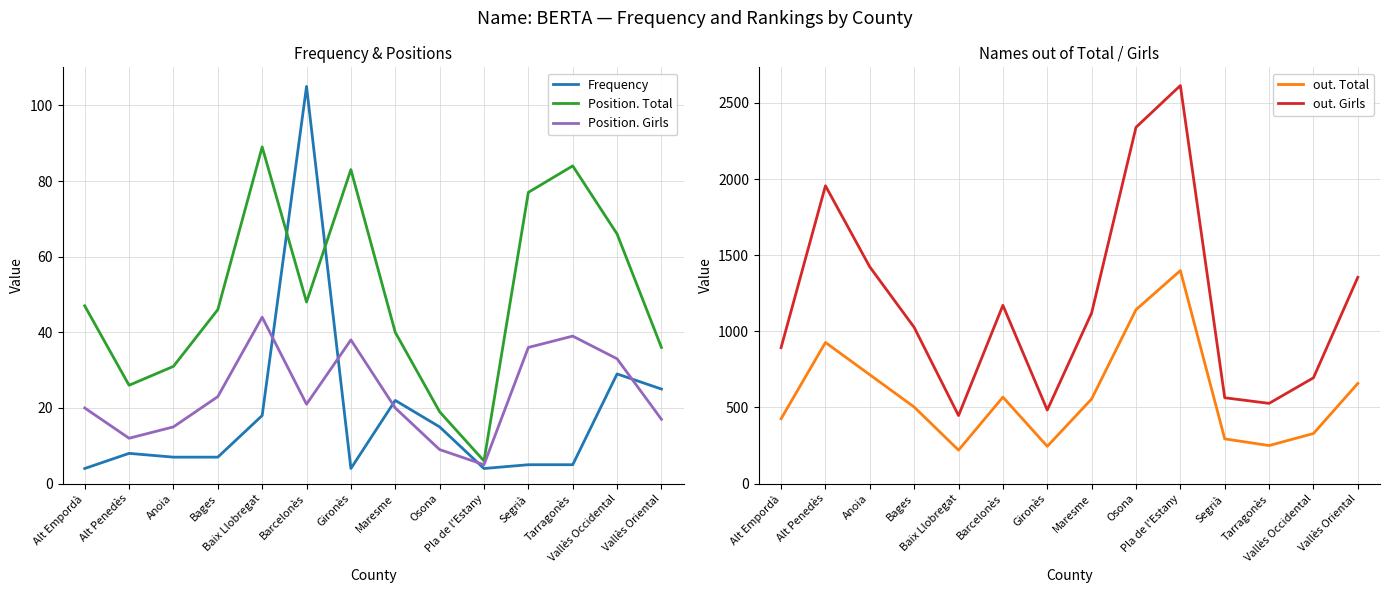

Reading right to left, extract all data points from this chart.

Frequency: Vallès Oriental=25	Vallès Occidental=29	Tarragonès=5	Segrià=5	Pla de l'Estany=4	Osona=15	Maresme=22	Gironès=4	Barcelonès=105	Baix Llobregat=18	Bages=7	Anoia=7	Alt Penedès=8	Alt Empordà=4
Position. Total: Vallès Oriental=36	Vallès Occidental=66	Tarragonès=84	Segrià=77	Pla de l'Estany=6	Osona=19	Maresme=40	Gironès=83	Barcelonès=48	Baix Llobregat=89	Bages=46	Anoia=31	Alt Penedès=26	Alt Empordà=47
Position. Girls: Vallès Oriental=17	Vallès Occidental=33	Tarragonès=39	Segrià=36	Pla de l'Estany=5	Osona=9	Maresme=20	Gironès=38	Barcelonès=21	Baix Llobregat=44	Bages=23	Anoia=15	Alt Penedès=12	Alt Empordà=20
out. Total: Vallès Oriental=658	Vallès Occidental=329	Tarragonès=250	Segrià=294	Pla de l'Estany=1399	Osona=1142	Maresme=556	Gironès=245	Barcelonès=568	Baix Llobregat=220	Bages=503	Anoia=715	Alt Penedès=927	Alt Empordà=426
out. Girls: Vallès Oriental=1355	Vallès Occidental=695	Tarragonès=527	Segrià=564	Pla de l'Estany=2614	Osona=2340	Maresme=1121	Gironès=483	Barcelonès=1171	Baix Llobregat=447	Bages=1026	Anoia=1423	Alt Penedès=1956	Alt Empordà=893